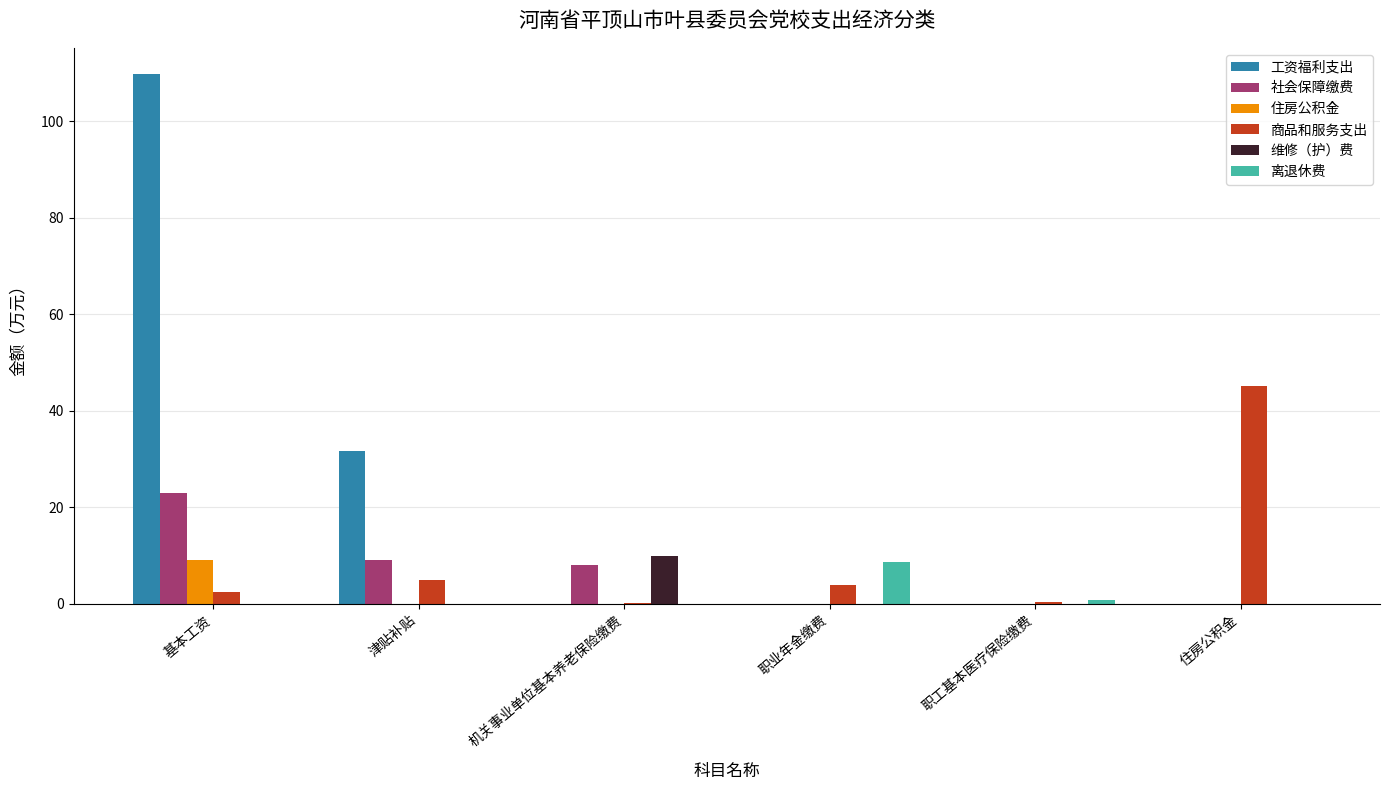

Does the chart contain stacked bars?

No